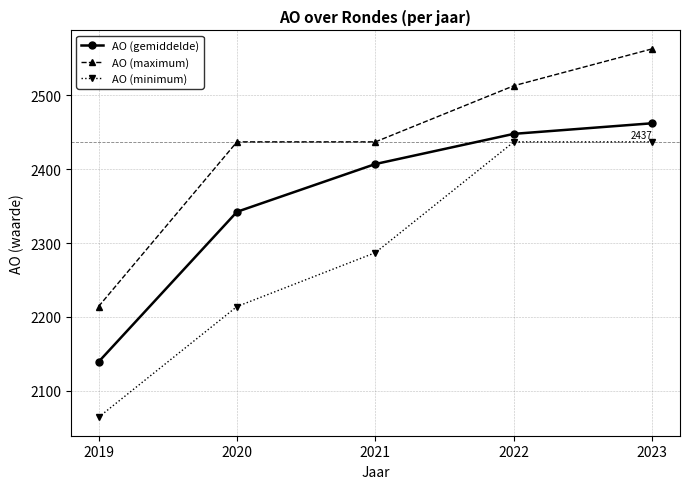

Which category has the lowest value in the AO (gemiddelde) series?

2019